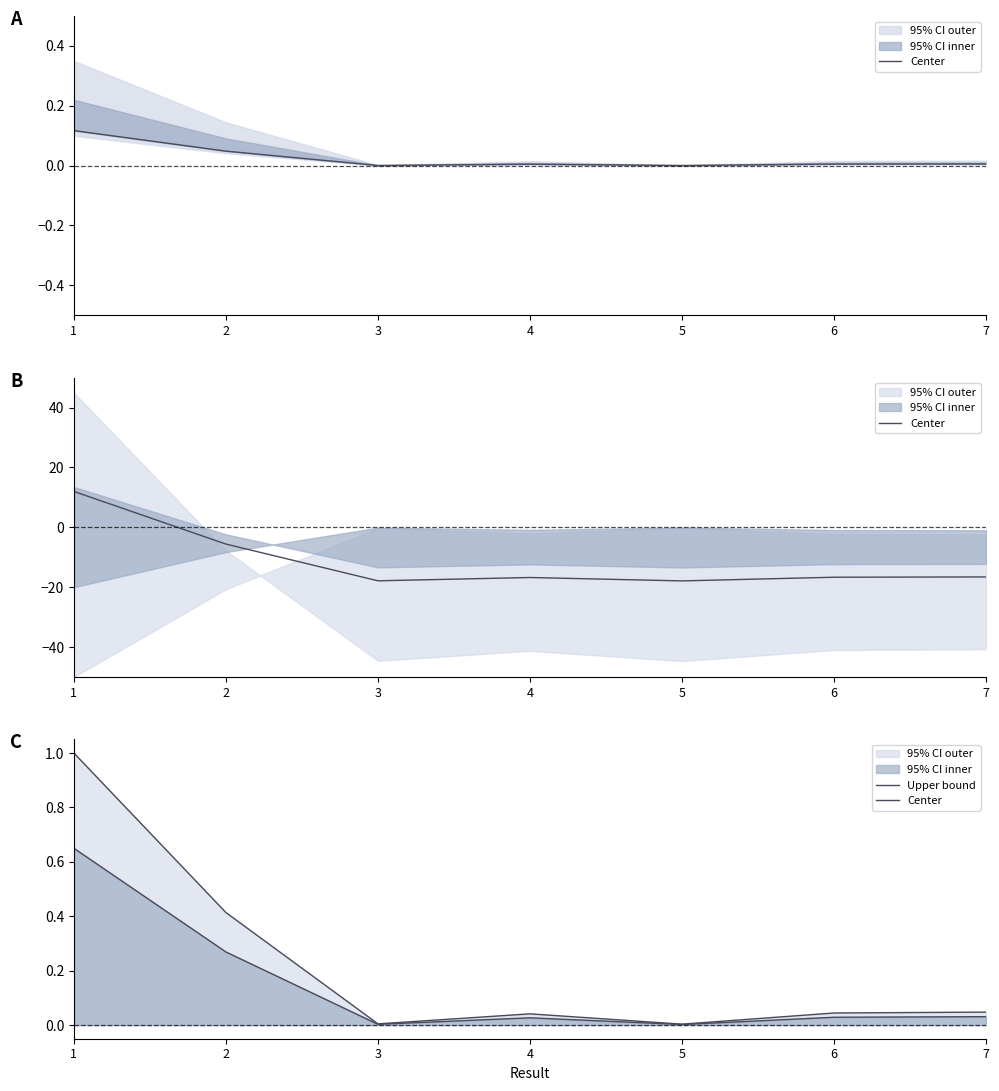

What is the average value of the Center series?

0.1